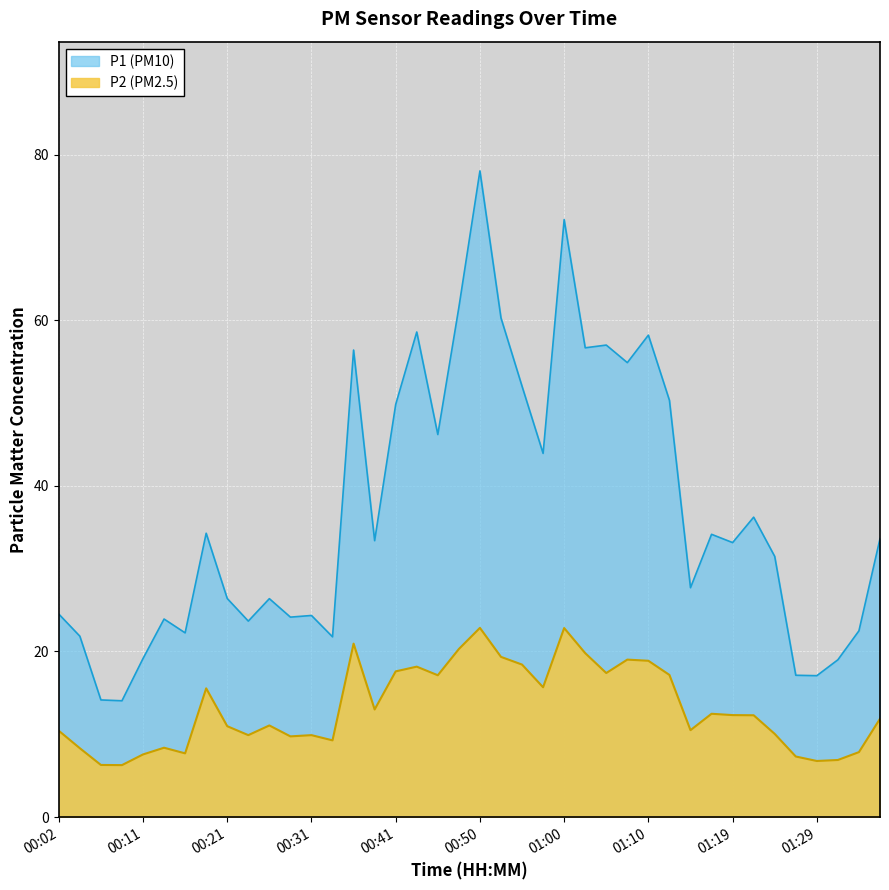

What is the value of the P2 point at the 6th from the left?

8.4